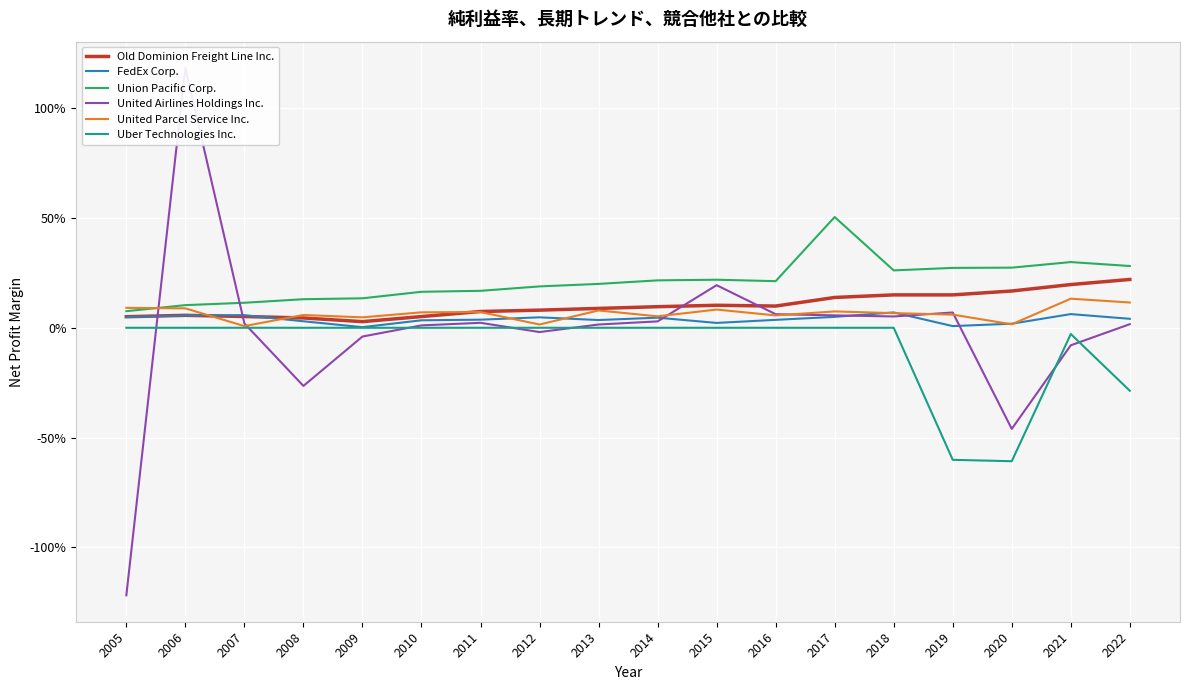

In United Parcel Service Inc., how many points are higher than both neighbors (excluding endpoints)?

6